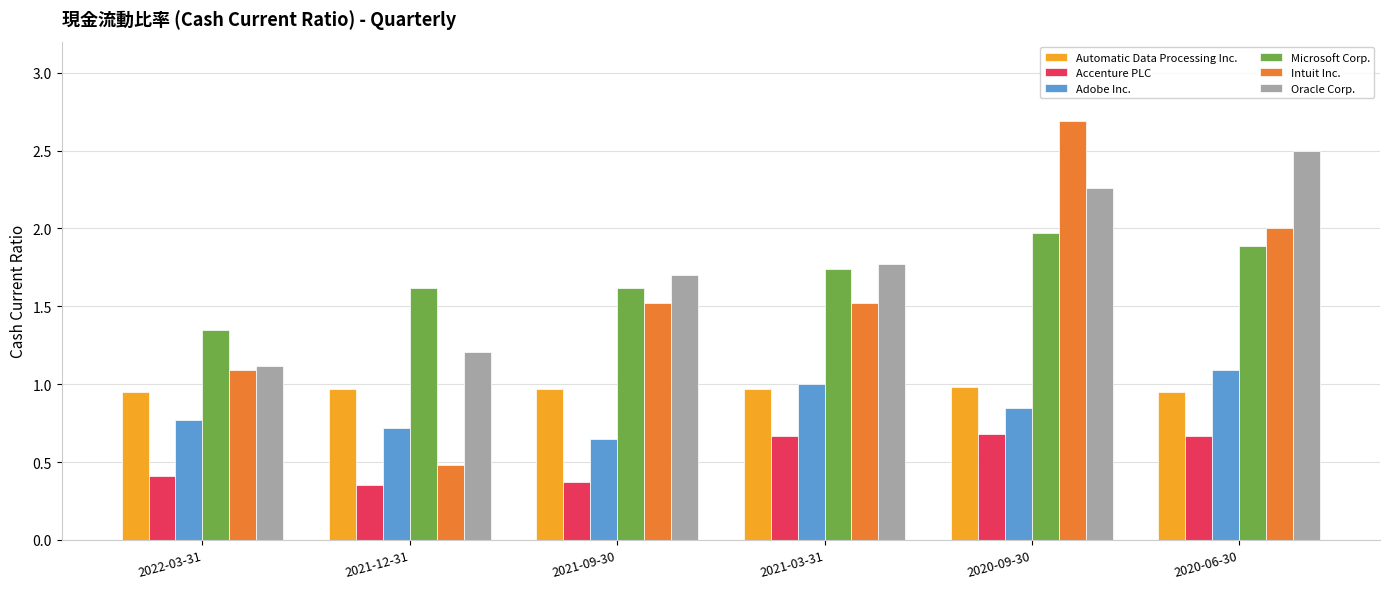

True or false: Oracle Corp. has a value of 2.5 at 2020-06-30.

True